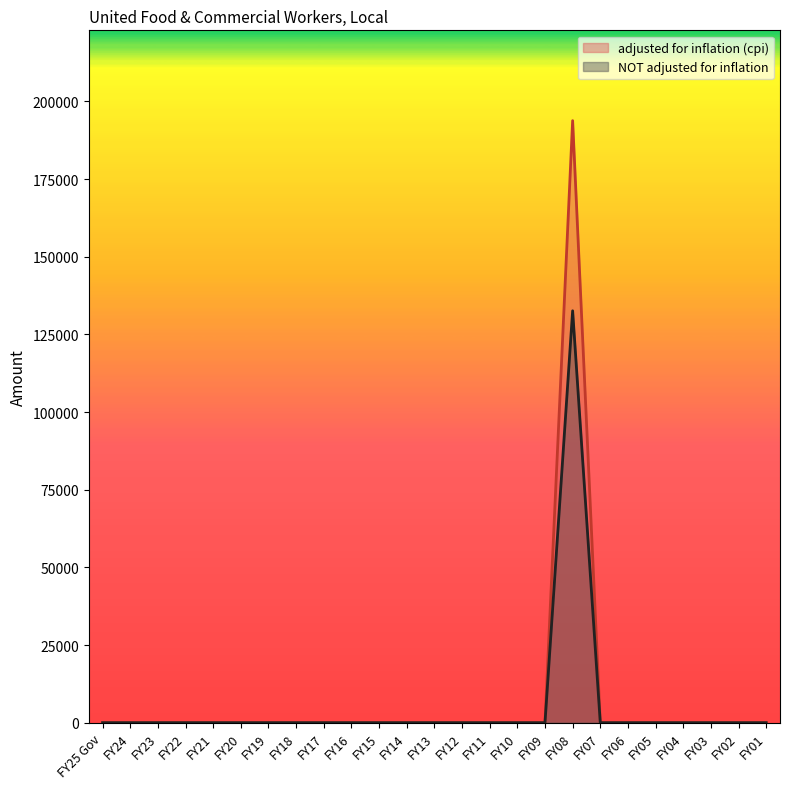

How many interior local peaks does the NOT adjusted for inflation series have?

1